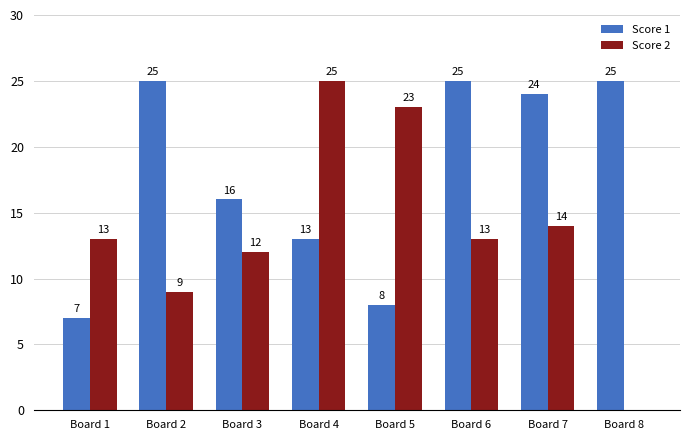

What are all the series names shown in the legend?

Score 1, Score 2